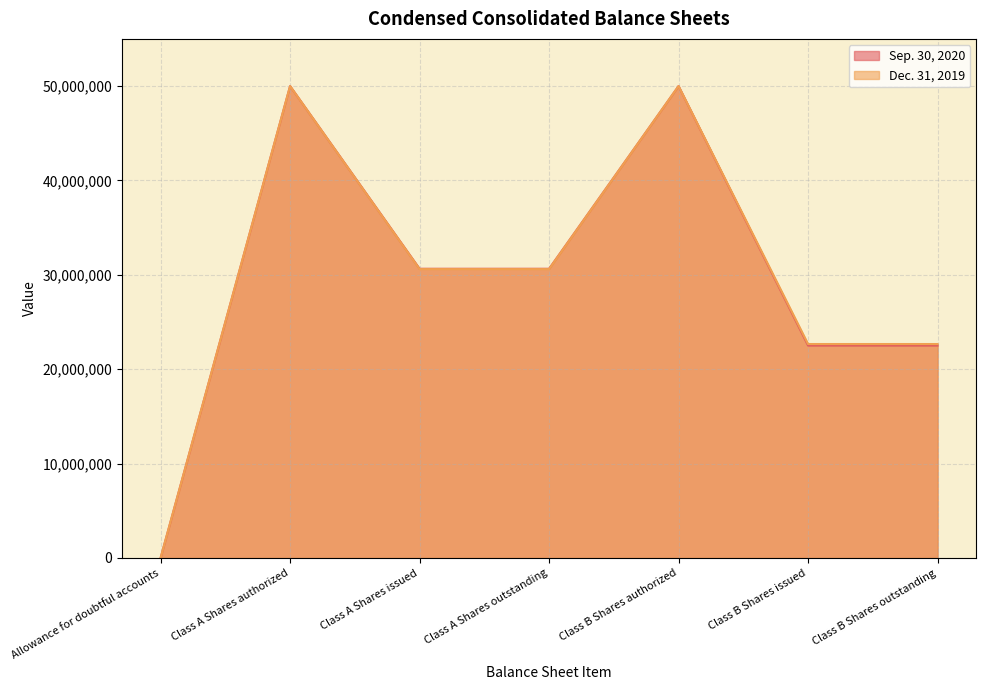

Reading left to right, list all the values displayed in this chart.

Sep. 30, 2020: 9476	50000000	30645000	30645000	50000000	22510000	22510000
Dec. 31, 2019: 9348	50000000	30610000	30610000	50000000	22671000	22671000